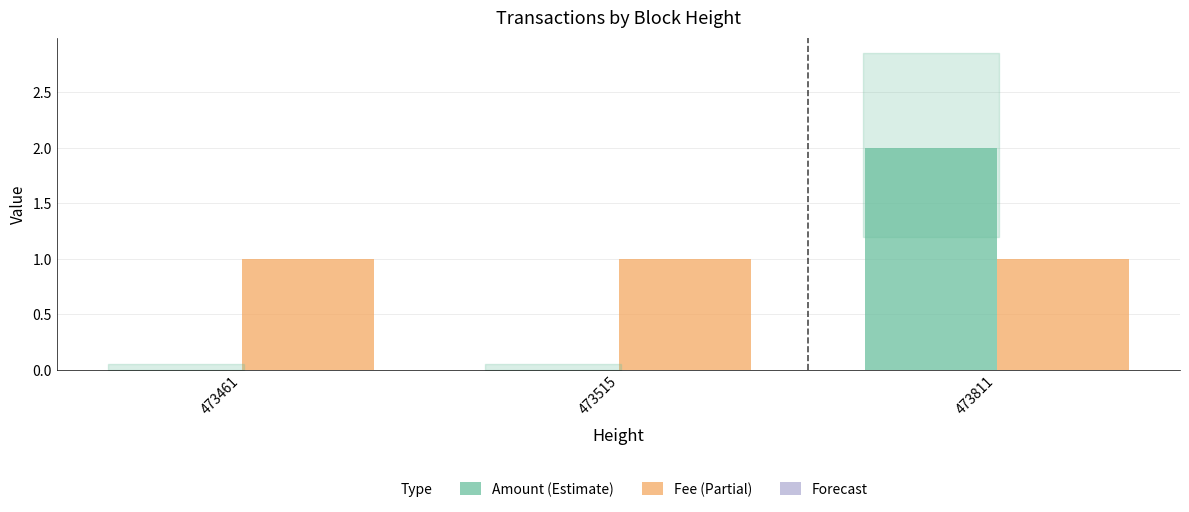

At which category does the chart reach its peak across all series?

473811